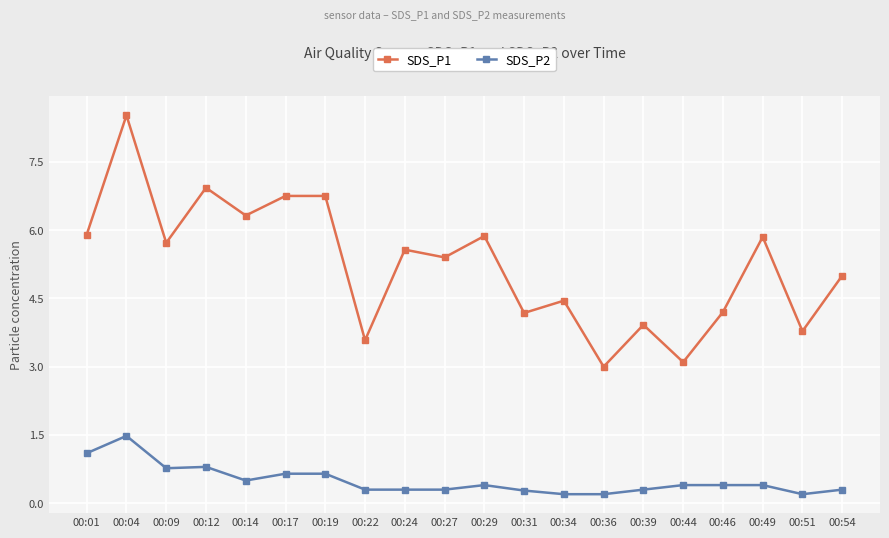

The SDS_P2 series shows 1.9 at 00:04. True or false?

False